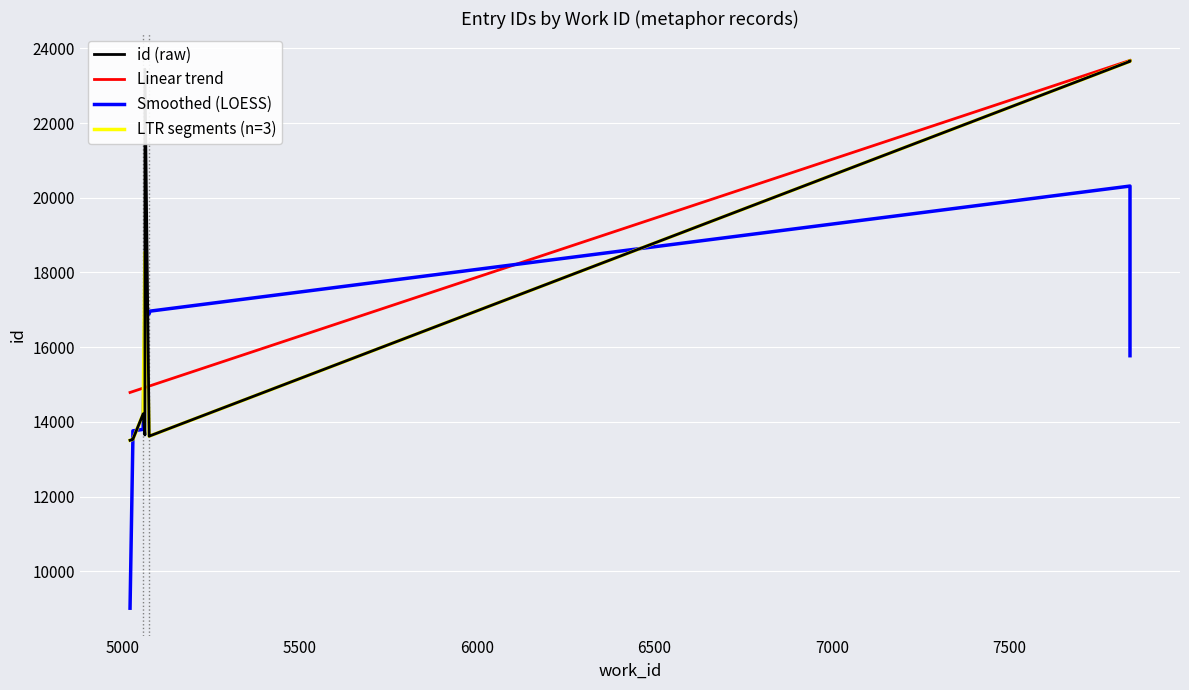

Between 5000 and 5500, which series saw the biggest shift?

Smoothed (LOESS)